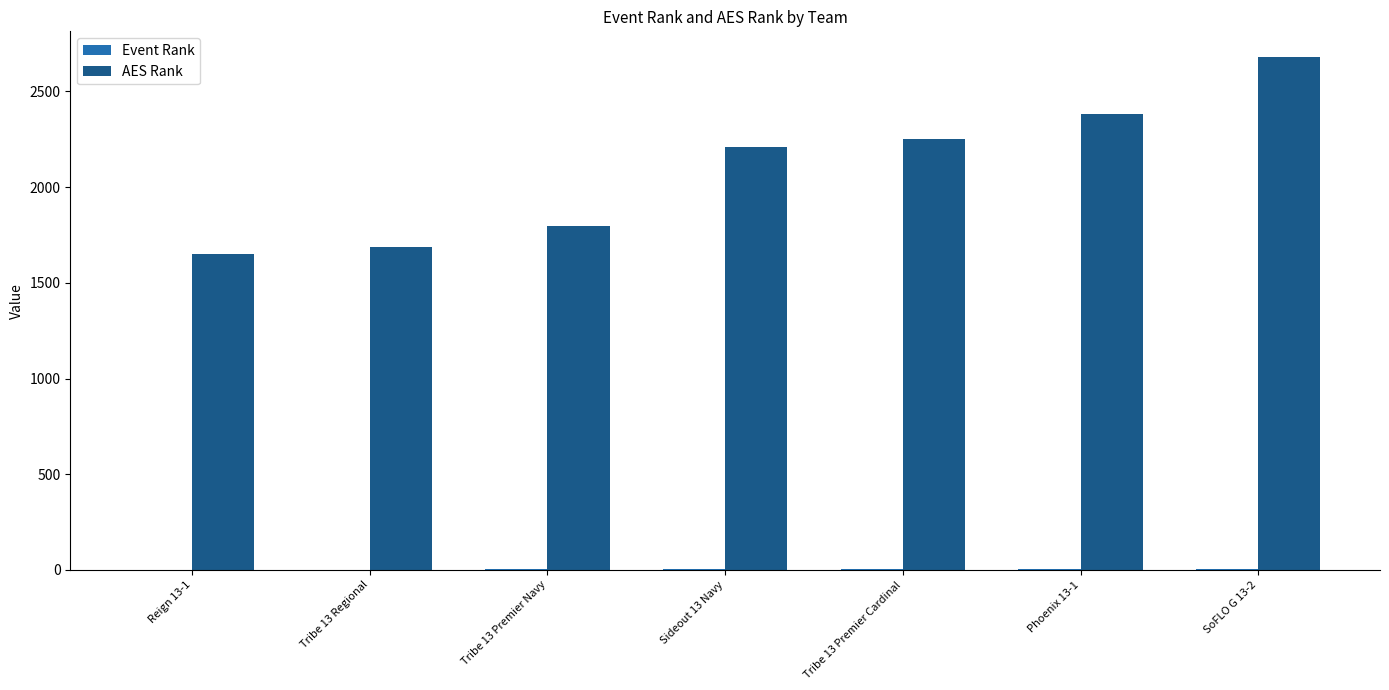

Which series has the largest total across all categories?

AES Rank